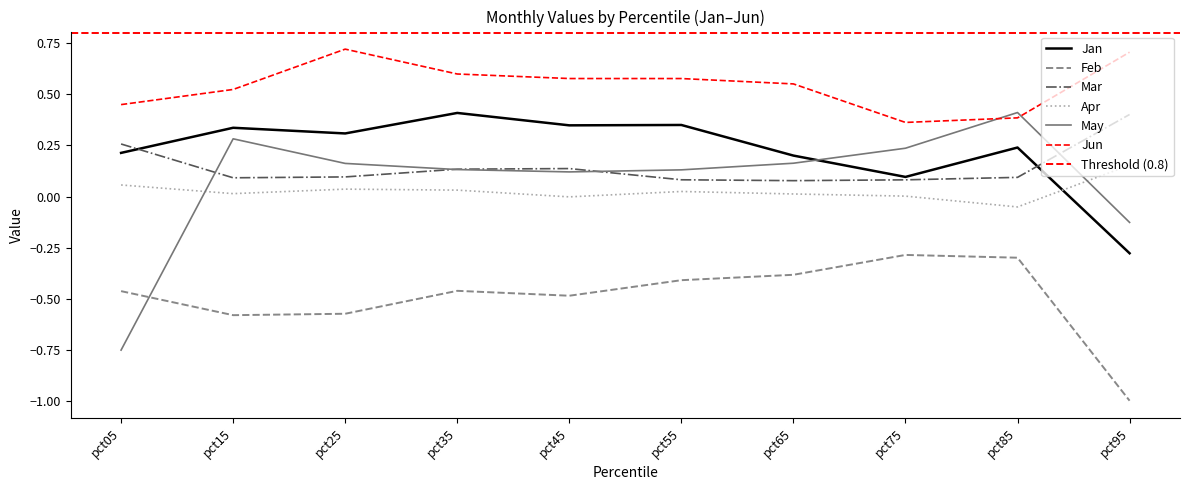

Which series has the largest range (max minus min)?

May